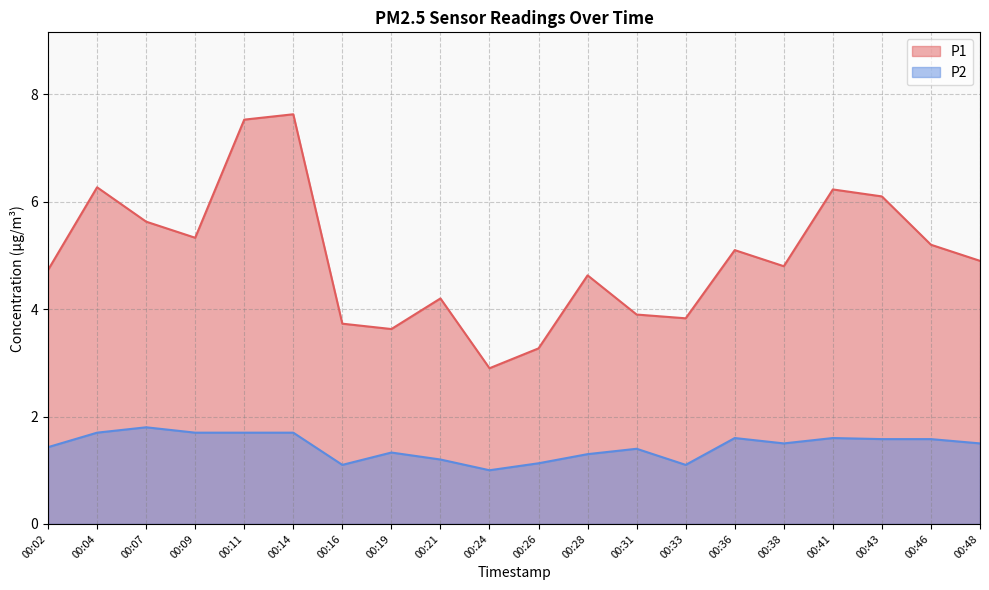

The P1 series shows 1.8 at 00:36. True or false?

False